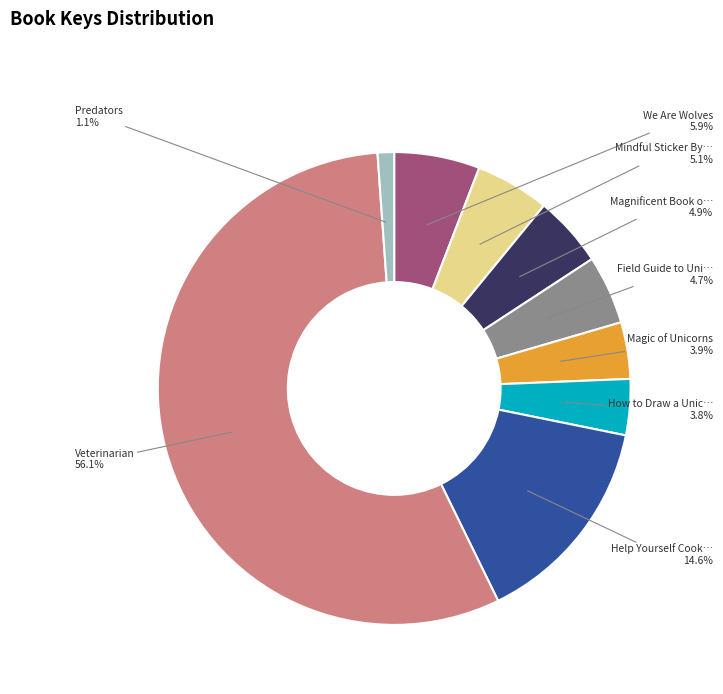

How many segments does this pie chart have?

9